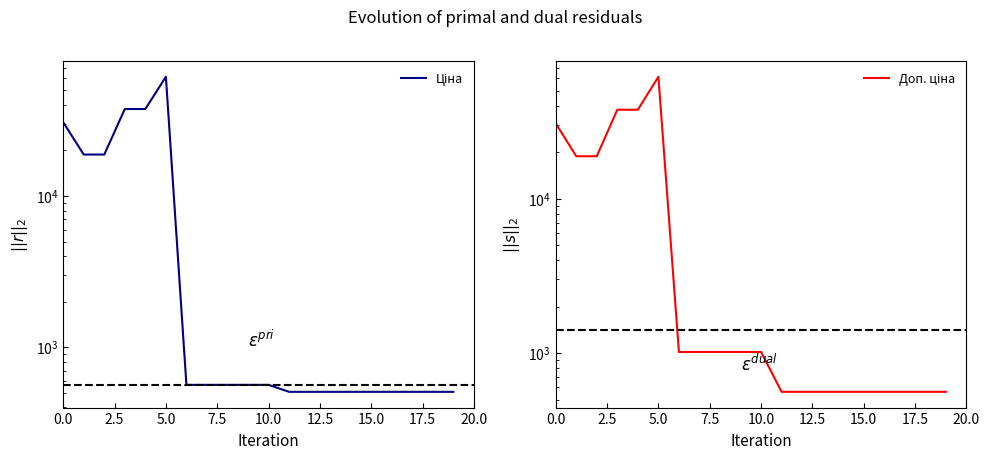

Reading left to right, extract all data points from this chart.

Ціна: 30717.1	18796.8	18796.8	37593.6	37593.6	61434.3	564.0	564.0	564.0	564.0	564.0	507.2	507.2	507.2	507.2	507.2	507.2	507.2	507.2	507.2
Доп. ціна: 30717.1	18796.8	18796.8	37593.6	37593.6	61434.3	1017.8	1017.8	1017.8	1017.8	1017.8	562.0	562.0	562.0	562.0	562.0	562.0	562.0	562.0	562.0